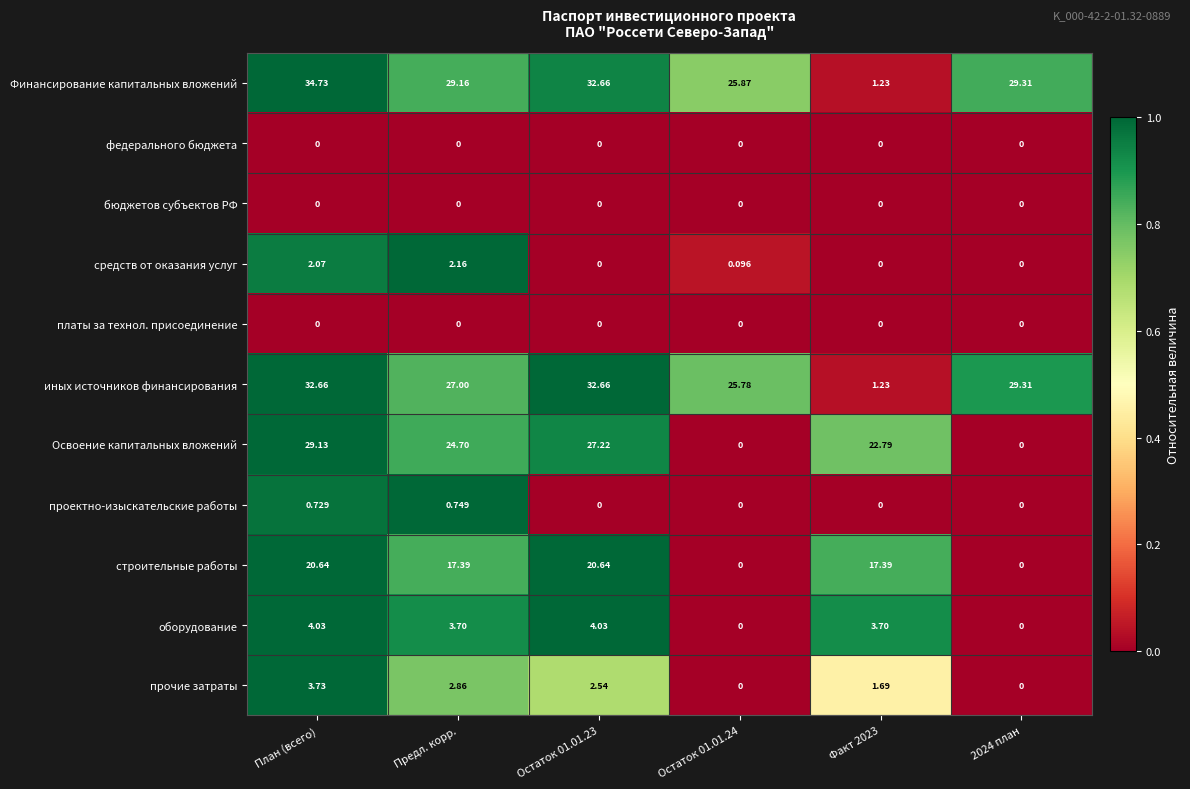

Which series has the widest spread of values?

Финансирование капитальных вложений